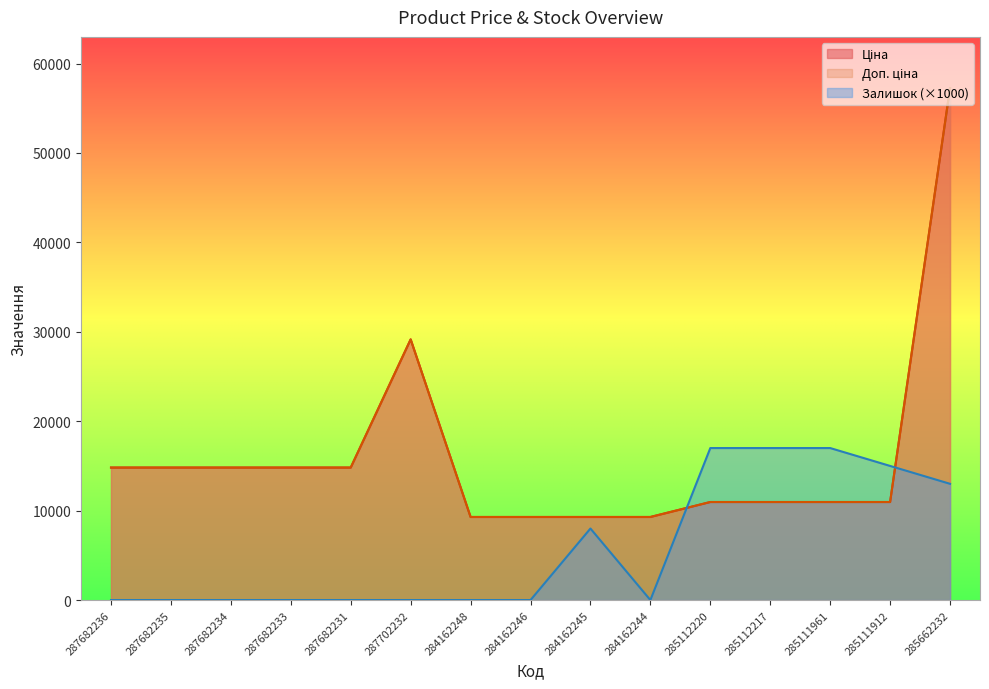

What are all the series names shown in the legend?

Ціна, Доп. ціна, Залишок